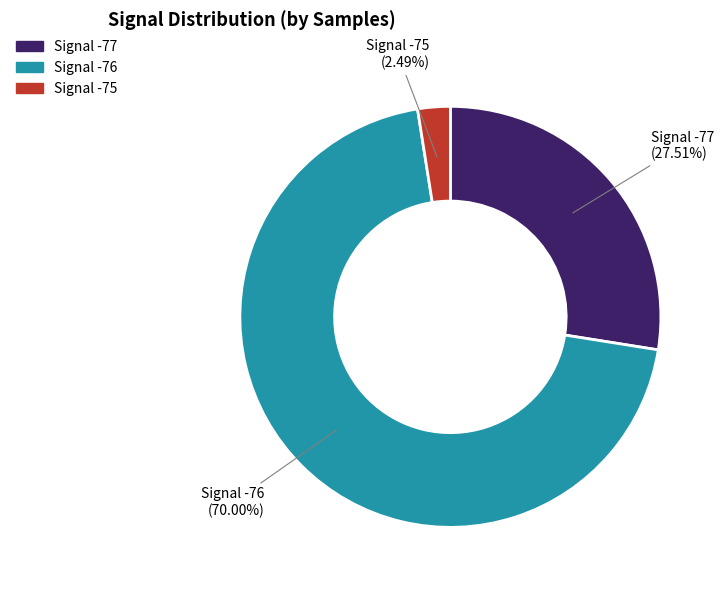

Count the number of slices in the pie.

3